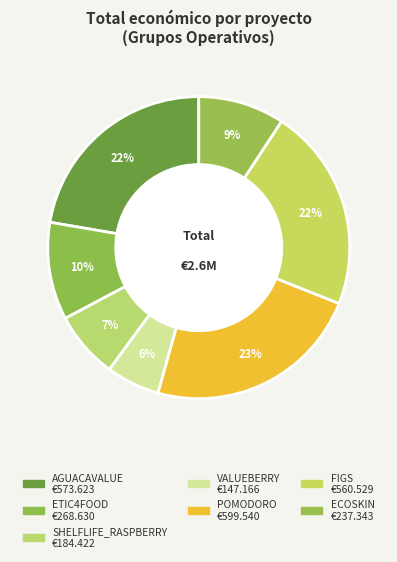

What is the largest slice in the pie chart?

POMODORO